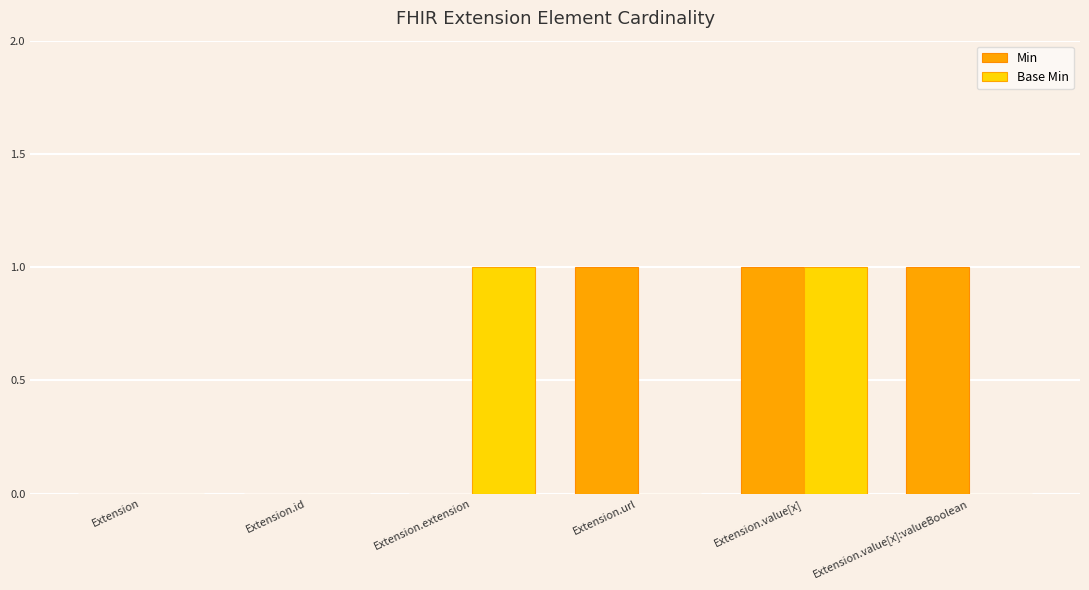

What is the maximum value shown in the chart?

1